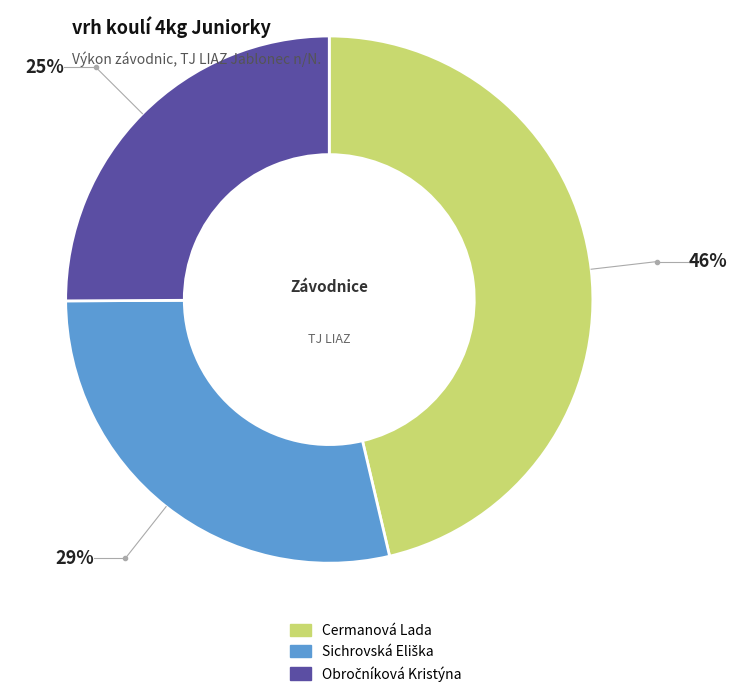

To the nearest percent, what percentage of the pie is Cermanová Lada?

46%